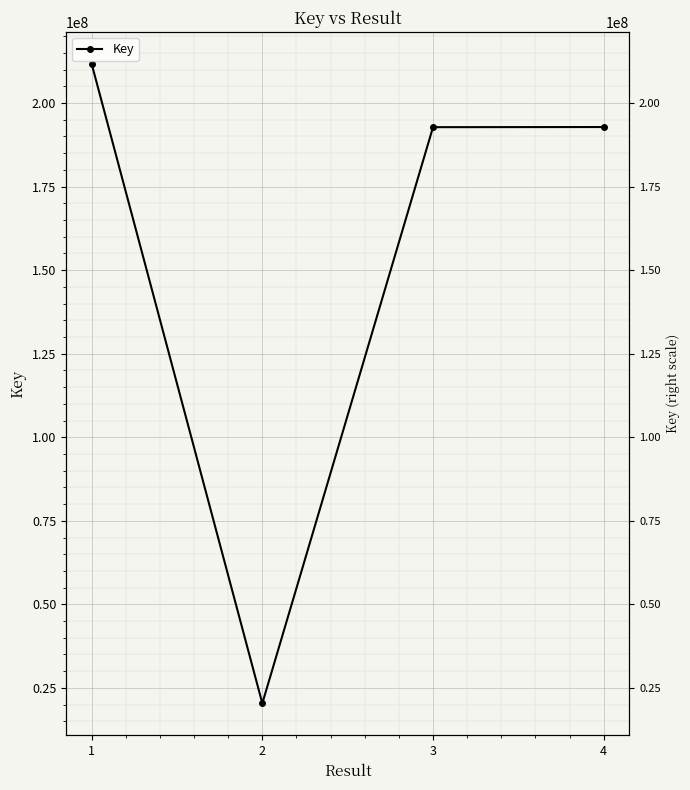

Reading left to right, list all the values displayed in this chart.

1=211719660	2=20379506	3=192762999	4=192802991